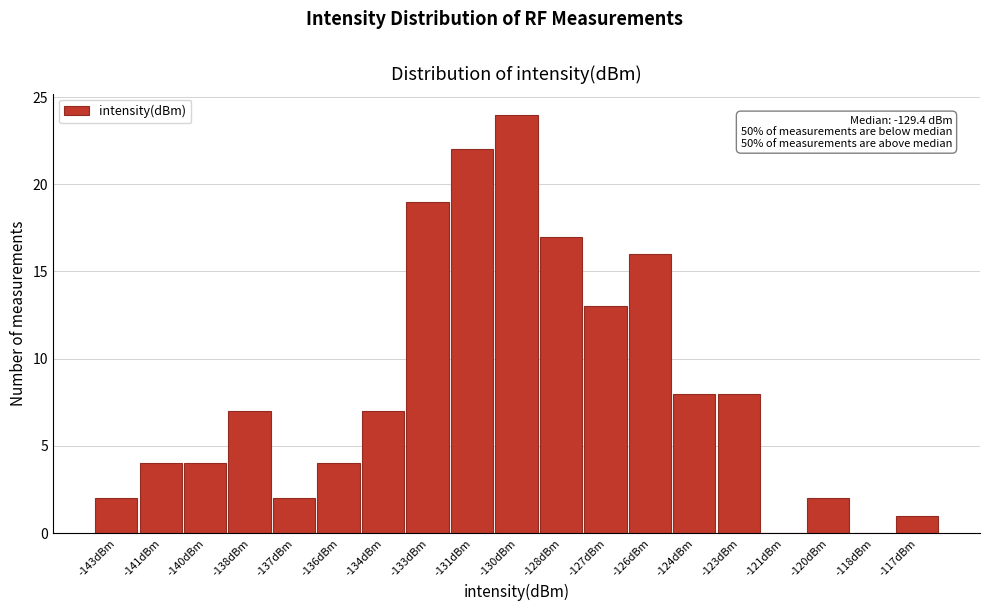

Reading right to left, transcribe all the data shown in this chart.

-117dBm=1	-118dBm=0	-120dBm=2	-121dBm=0	-123dBm=8	-124dBm=8	-126dBm=16	-127dBm=13	-128dBm=17	-130dBm=24	-131dBm=22	-133dBm=19	-134dBm=7	-136dBm=4	-137dBm=2	-138dBm=7	-140dBm=4	-141dBm=4	-143dBm=2